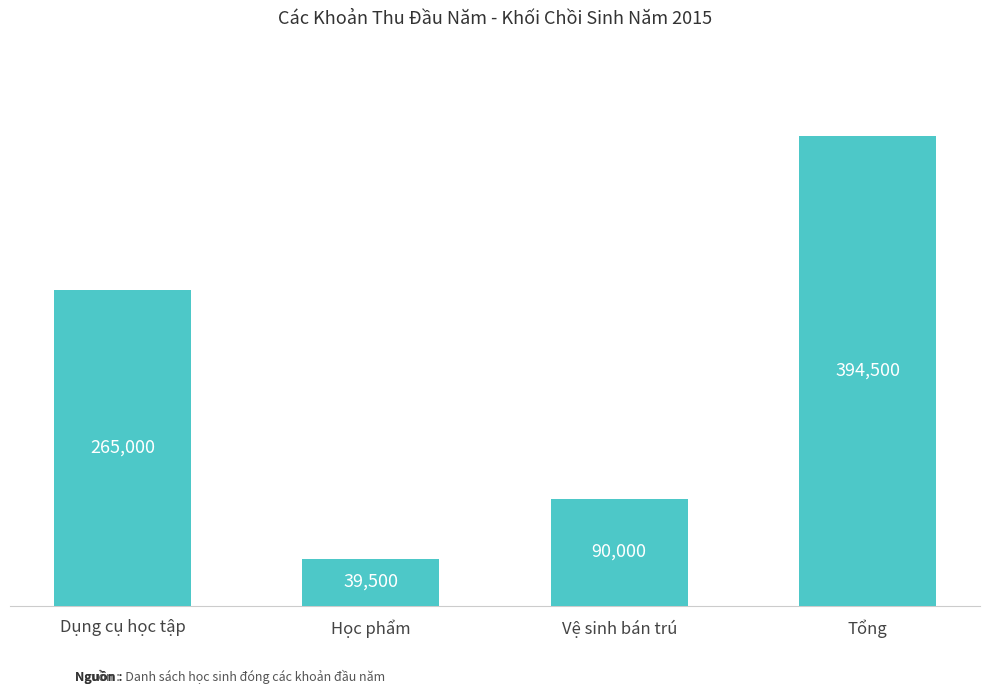

Rank the categories by value from lowest to highest.

Học phẩm, Vệ sinh bán trú, Dụng cụ học tập, Tổng